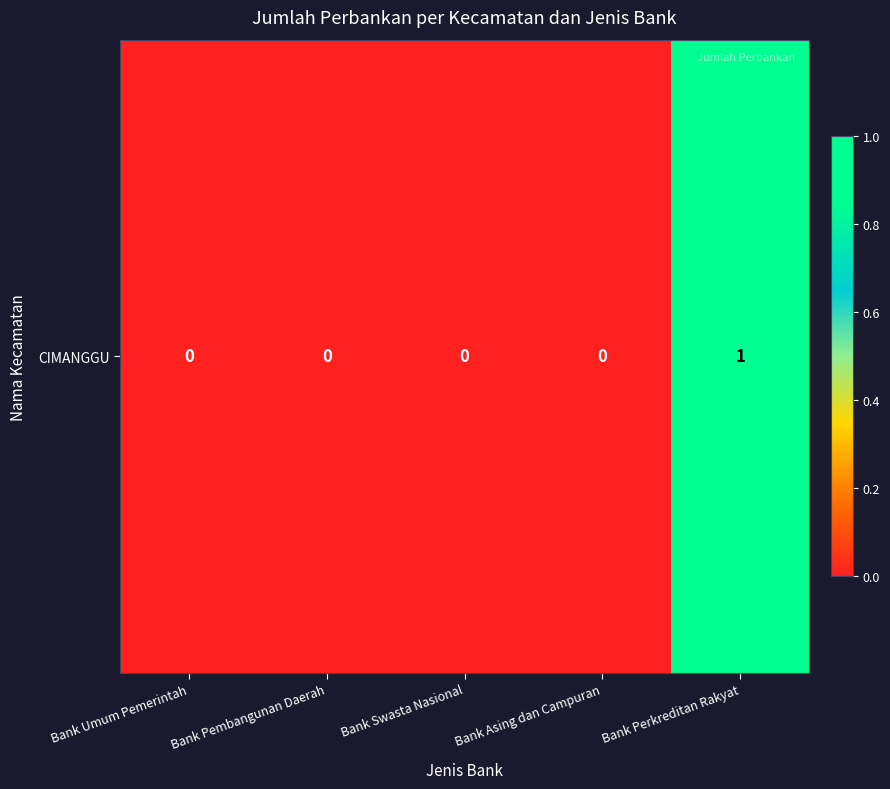

How many distinct data groups are displayed?

1